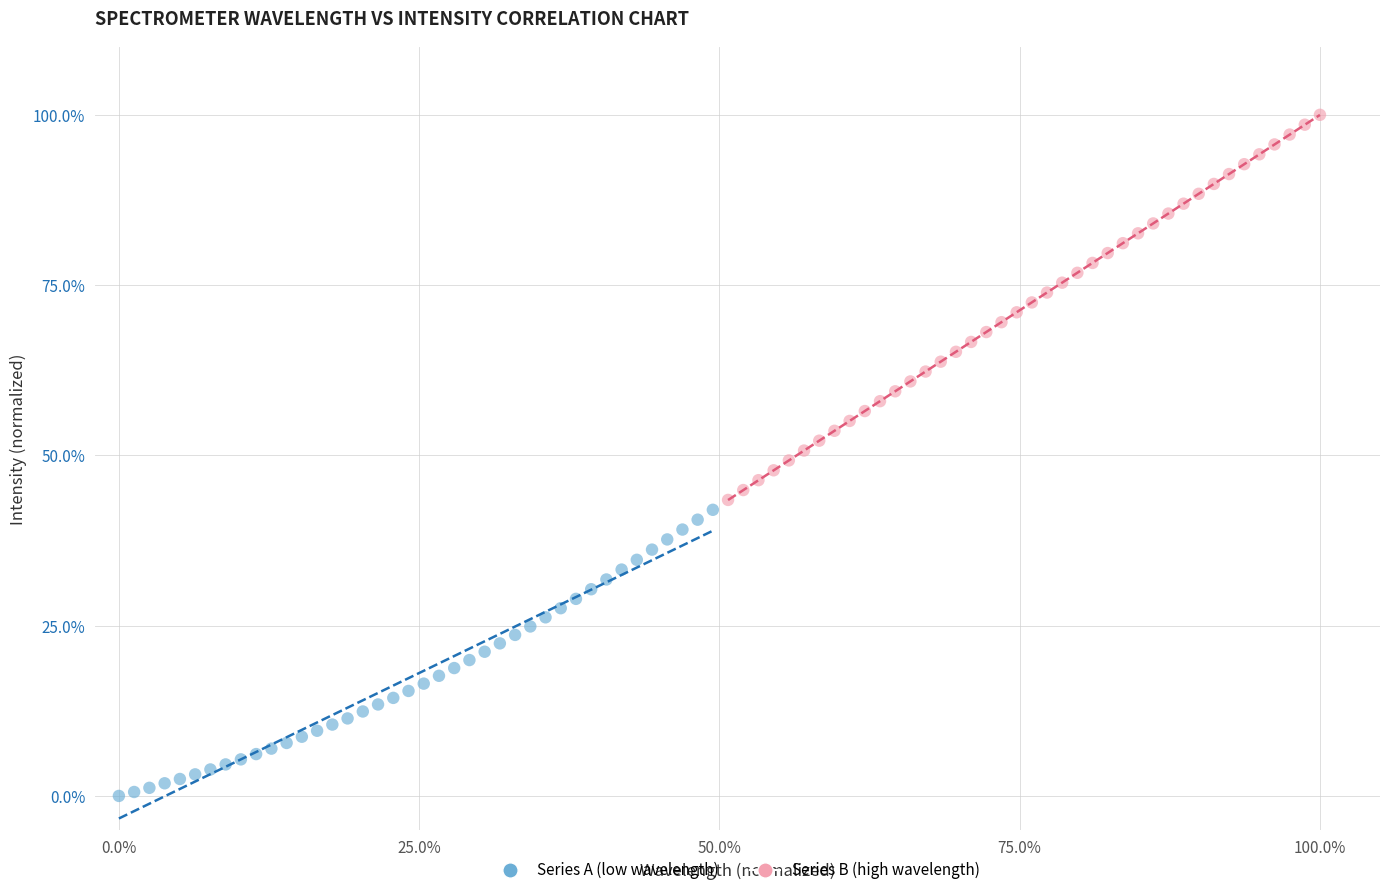

Which series reaches the minimum Y coordinate?

Series A (low wavelength)